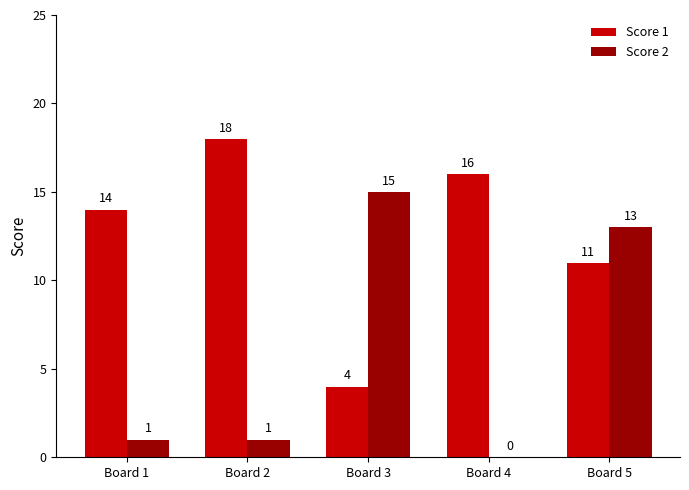

What is the spread (max minus min) of values at Board 2?

17